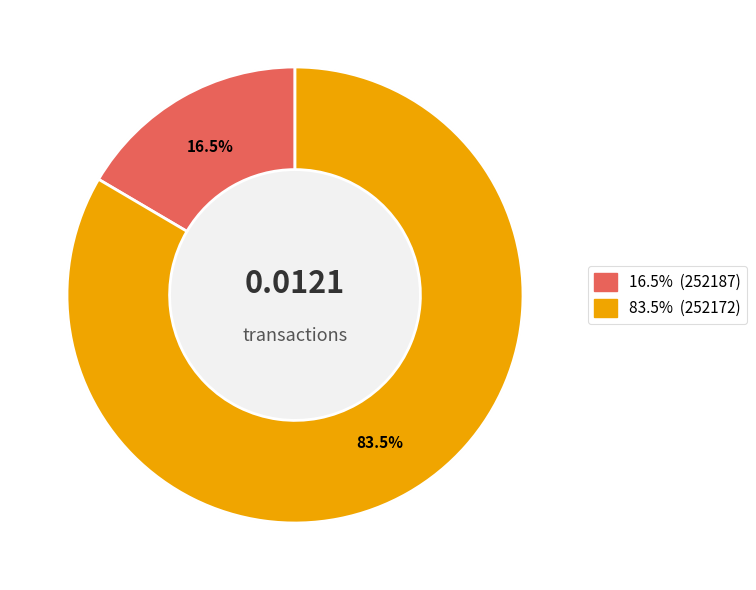

What portion of the pie excludes 252172?

16.5%